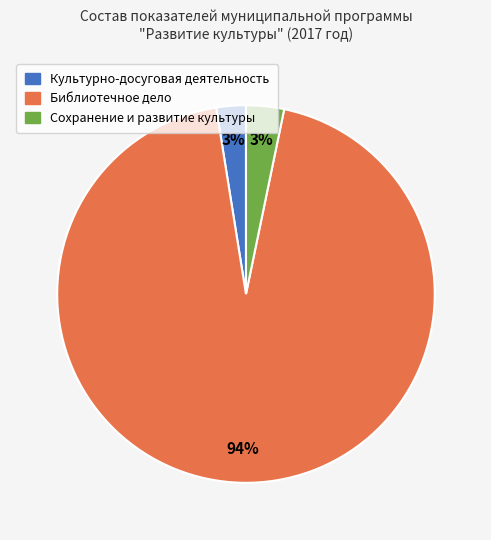

Is there any slice that represents more than half of the pie?

Yes